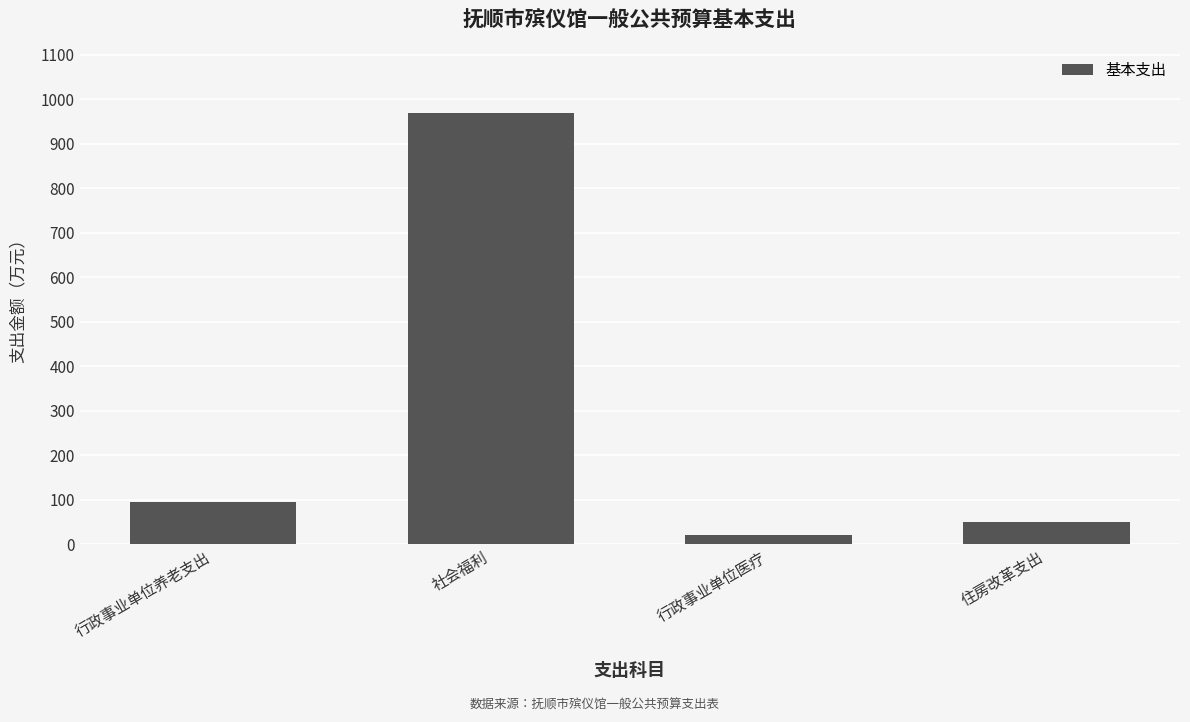

Is it true that the value at 行政事业单位养老支出 is 148.5?

False